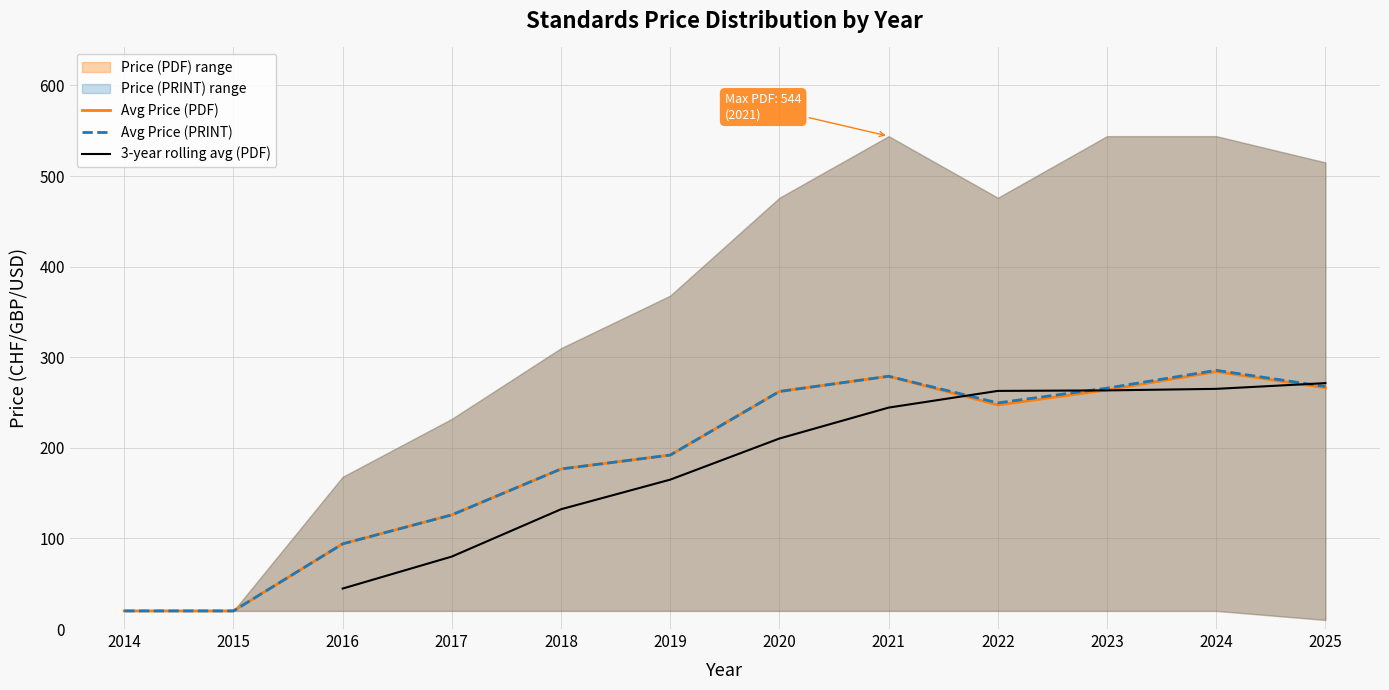

Is the value of Avg Price (PDF) at 2017 greater than the value of Avg Price (PRINT) at 2022?

No